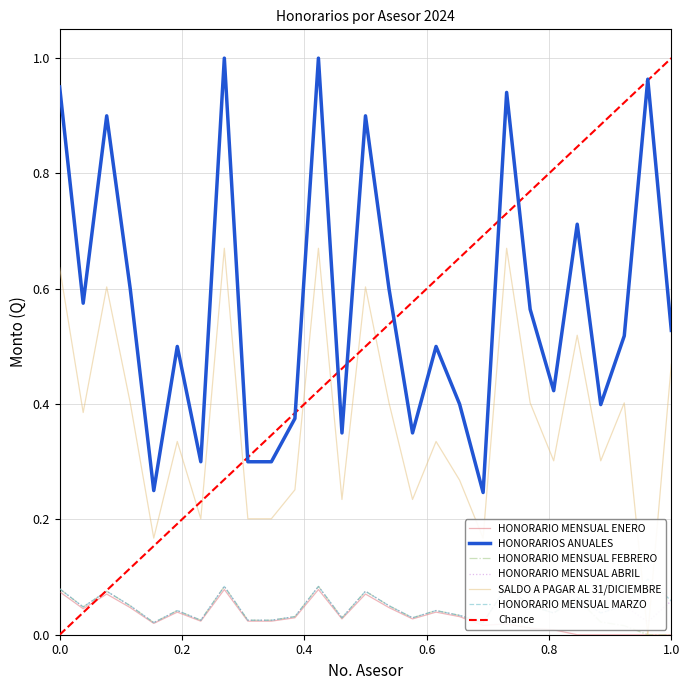

True or false: HONORARIOS ANUALES and HONORARIO MENSUAL ENERO cross at least once.

False